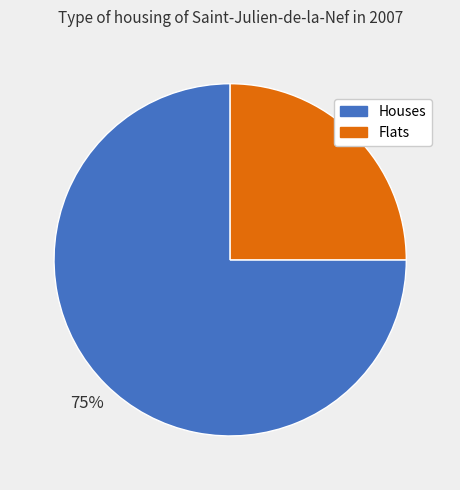

Is there a majority slice in this chart?

Yes